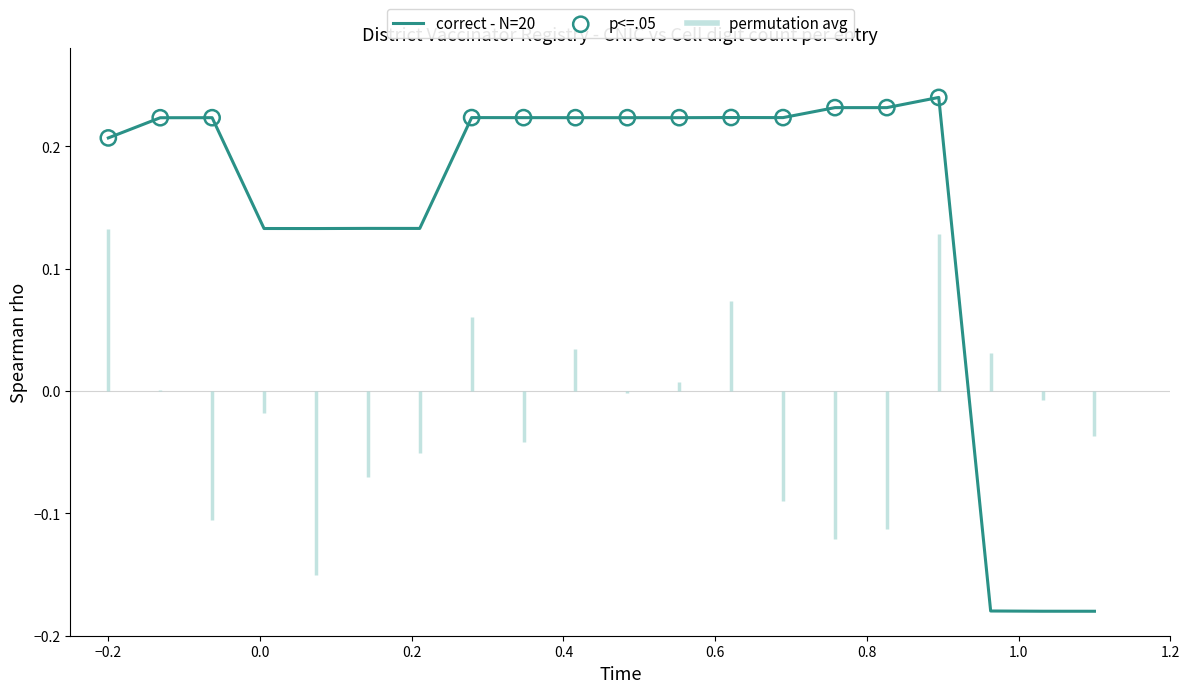

Is this an area chart (filled region under the line)?

No